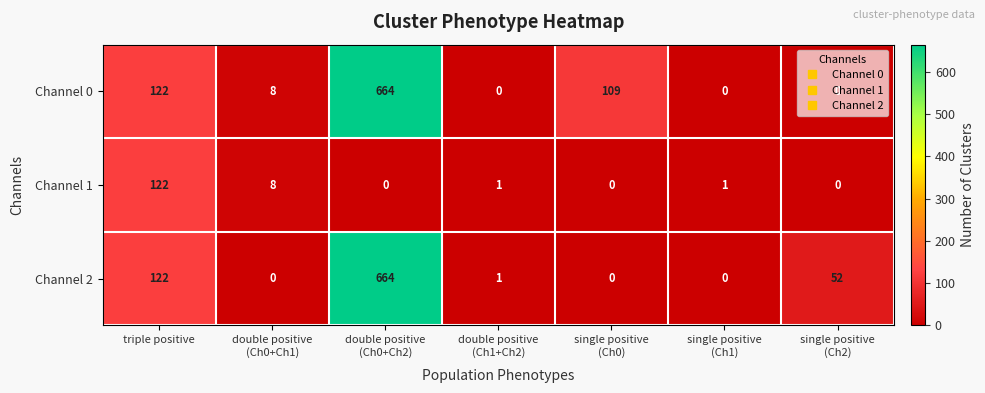

At how many categories does at least one series exceed 28?

4